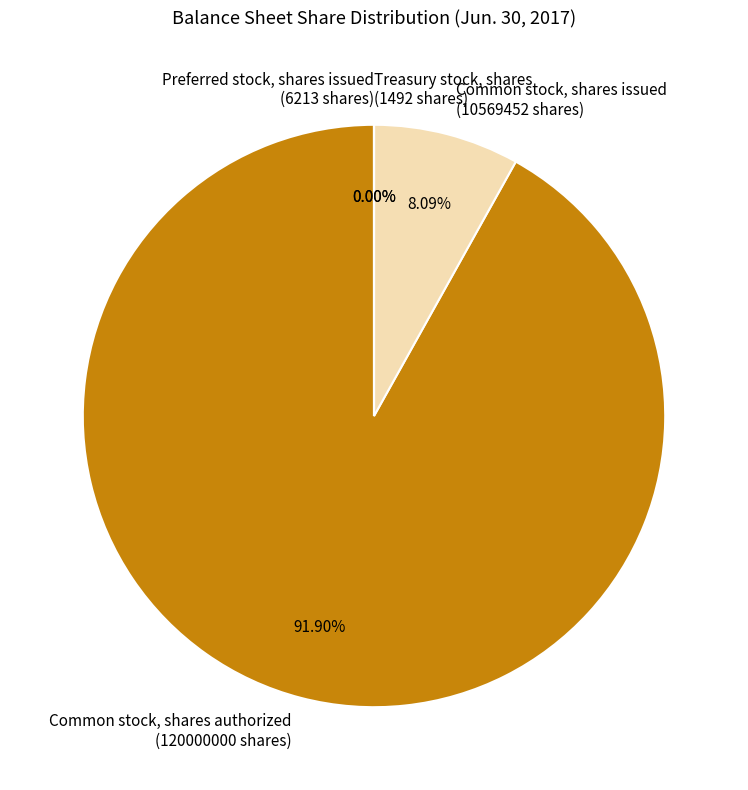

Which category accounts for the majority?

Common stock, shares authorized